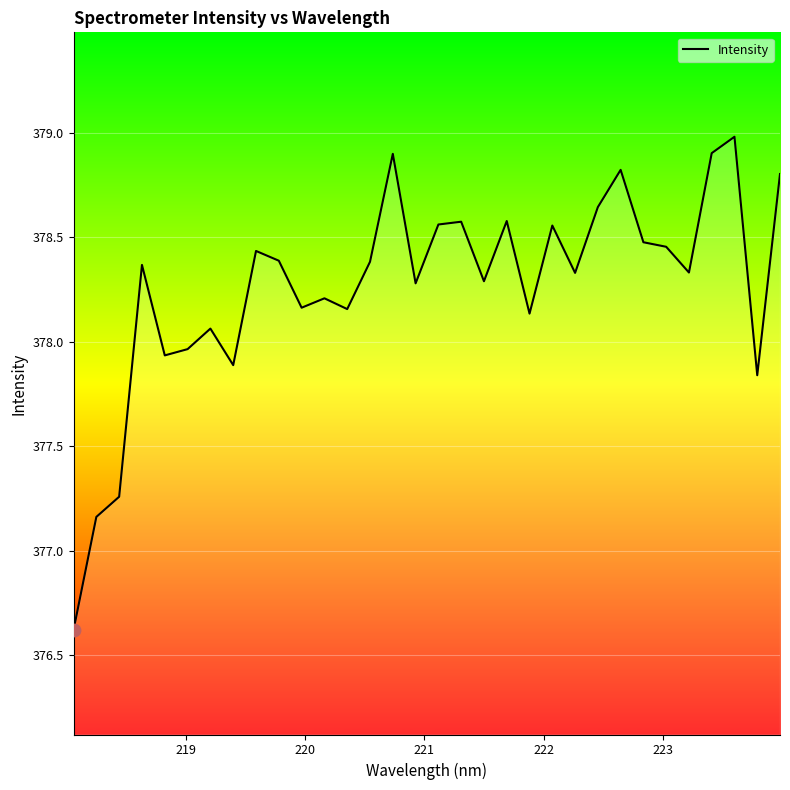

What is the maximum value shown in the chart?

379.0